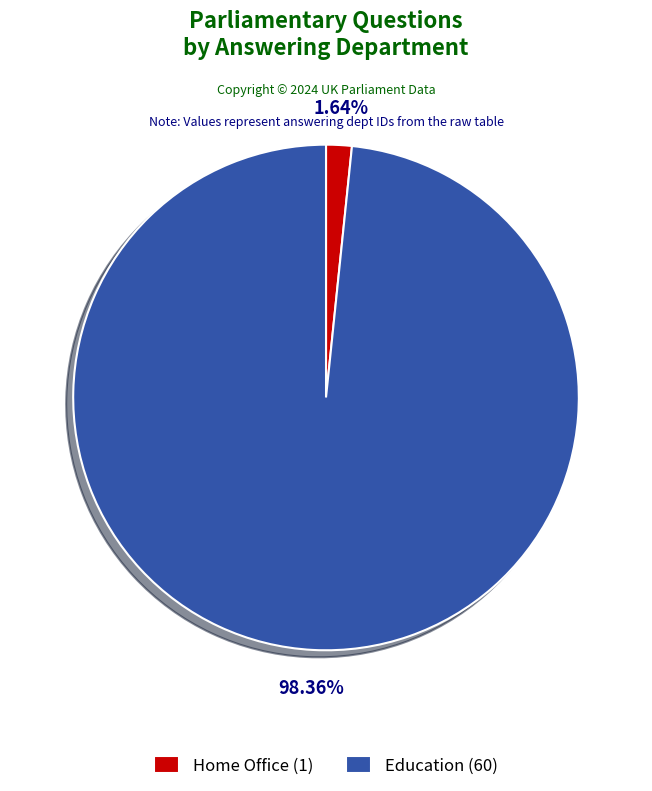

What is the ratio of the value at Education to the value at Home Office?

60.0